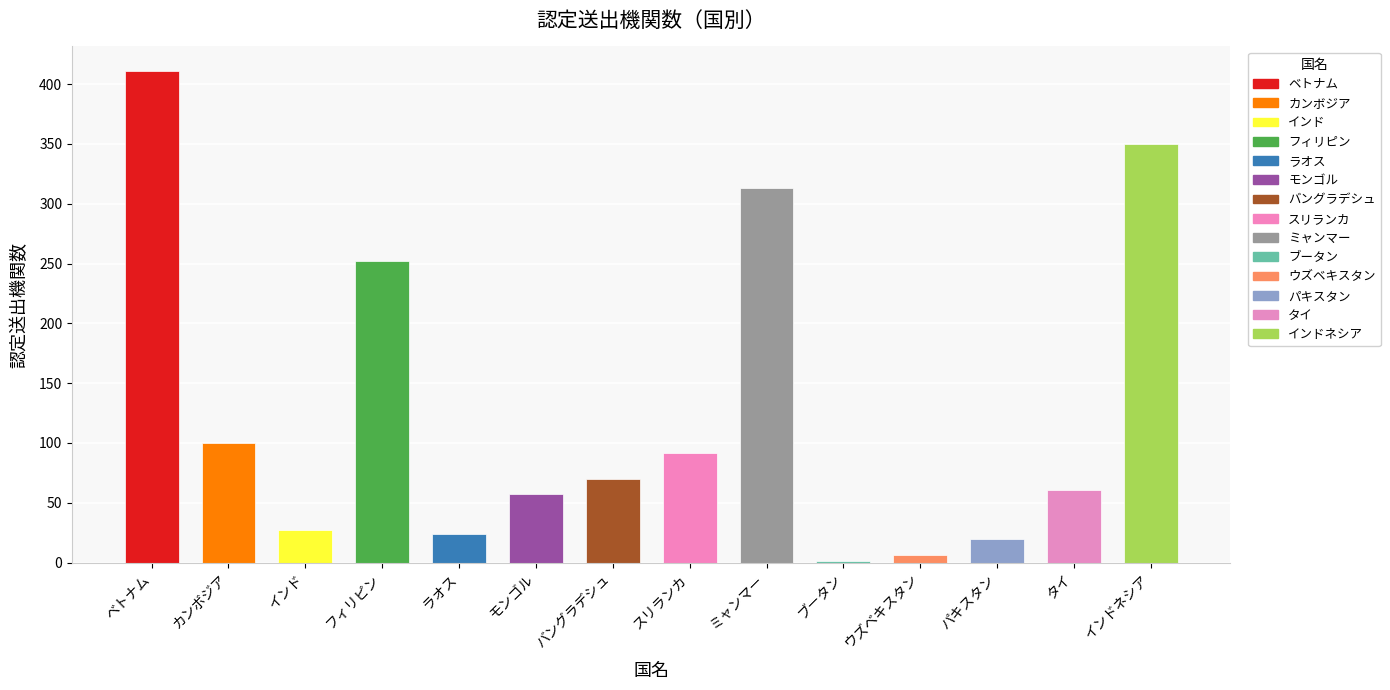

Reading left to right, transcribe all the data shown in this chart.

ベトナム=411	カンボジア=100	インド=27	フィリピン=252	ラオス=24	モンゴル=57	バングラデシュ=70	スリランカ=92	ミャンマー=313	ブータン=1	ウズベキスタン=6	パキスタン=20	タイ=61	インドネシア=350